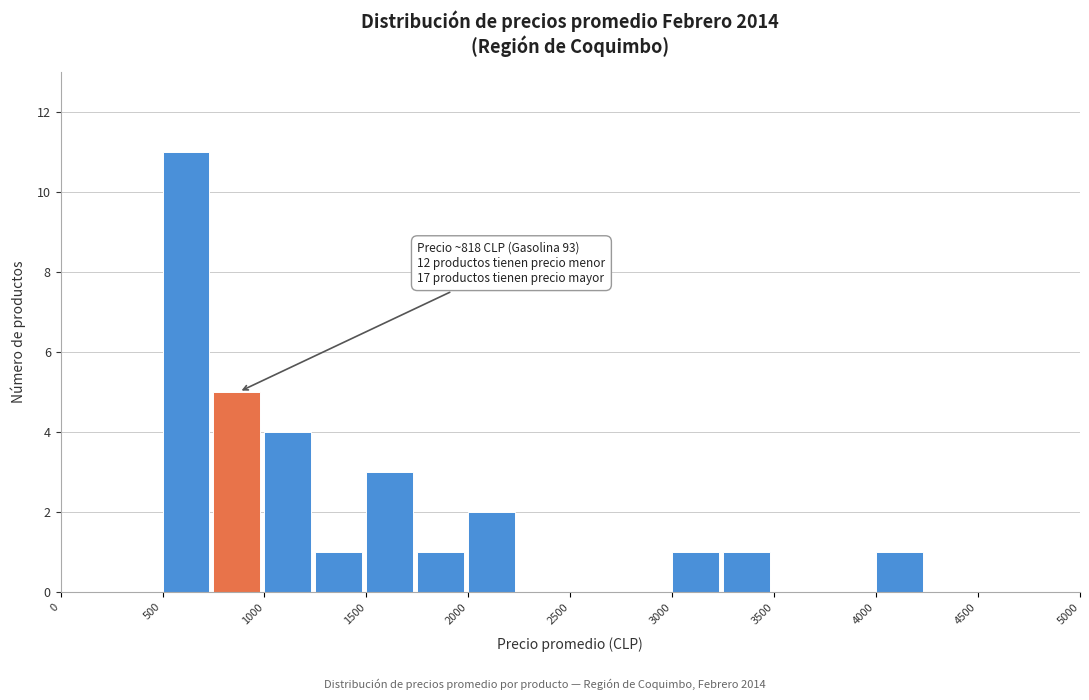

Over which range of the x-axis is the bar tallest?

500 to 750